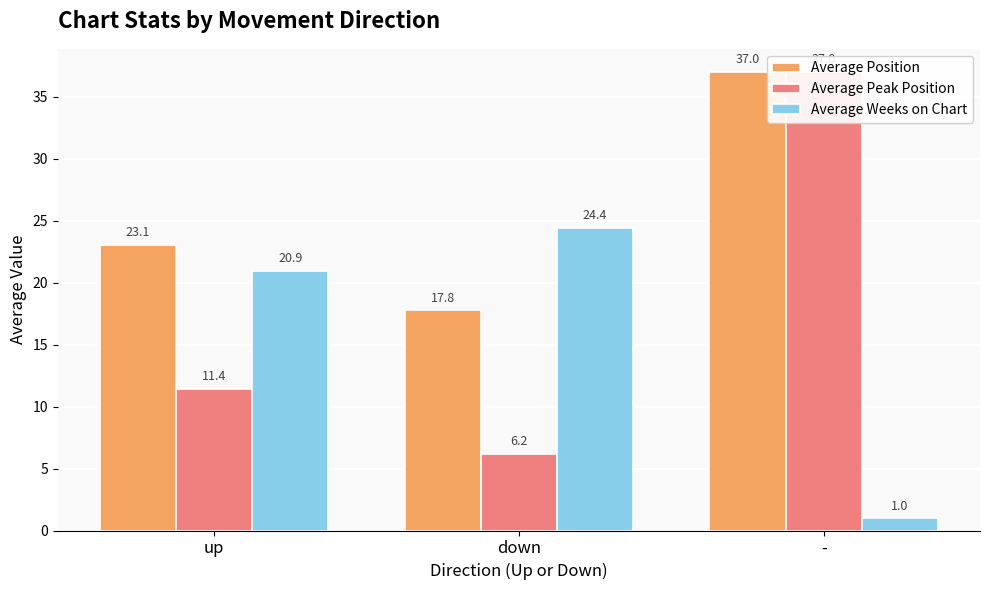

What position from the left is down?

2